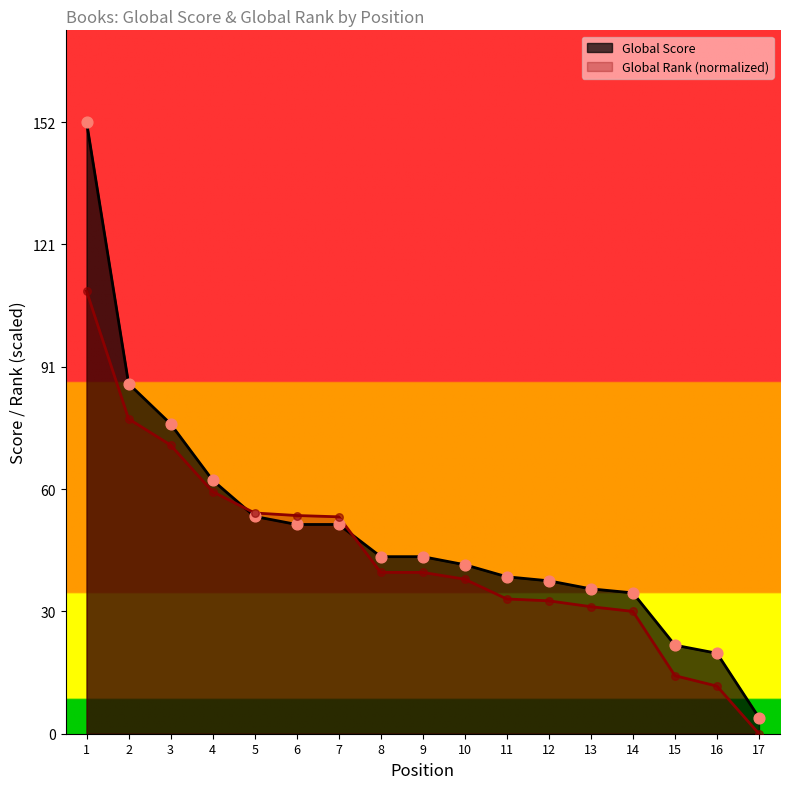

Is the value of Global Score at 10 greater than the value of Global Rank at 11?

Yes